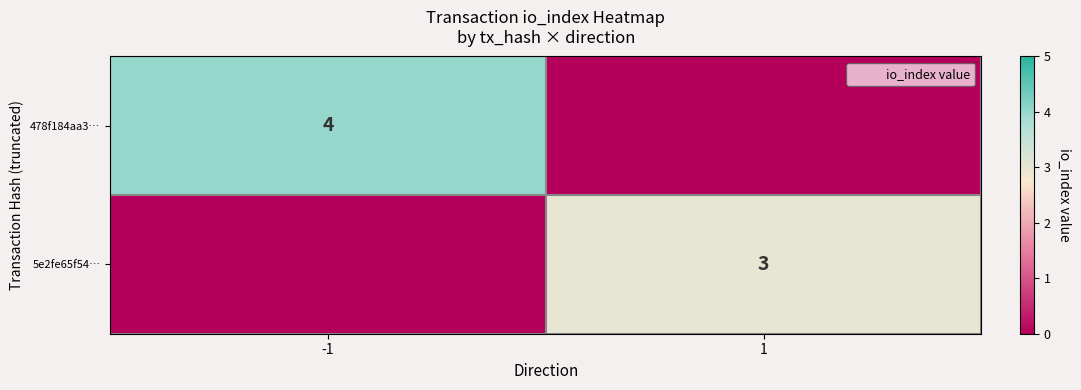

True or false: 478f184aa3… has a value of 3 at -1.

False